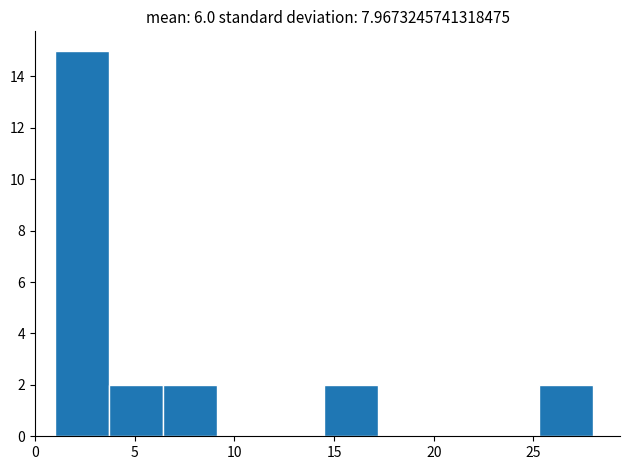

Reading left to right, list every bar in this chart as the range it spans on the x-axis followed by its height. Neither the bar edges nor the heights are printed on the chart, so give them approximately, as read against the axes.

1.0 to 3.7: 15
3.7 to 6.4: 2
6.4 to 9.1: 2
9.1 to 11.8: 0
11.8 to 14.5: 0
14.5 to 17.2: 2
17.2 to 19.9: 0
19.9 to 22.6: 0
22.6 to 25.3: 0
25.3 to 28.0: 2